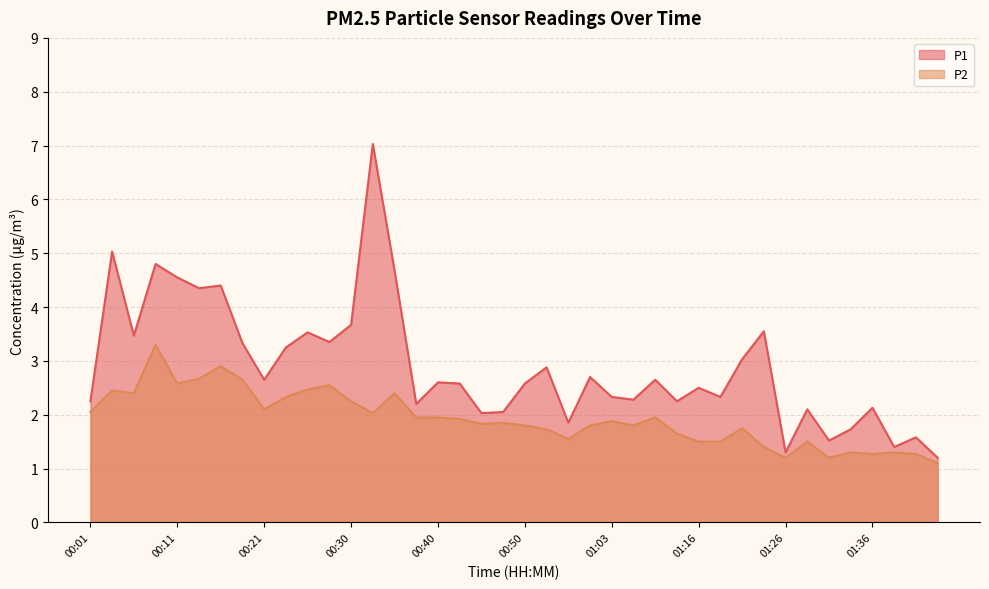

How many interior local peaks does the P1 series have?

14